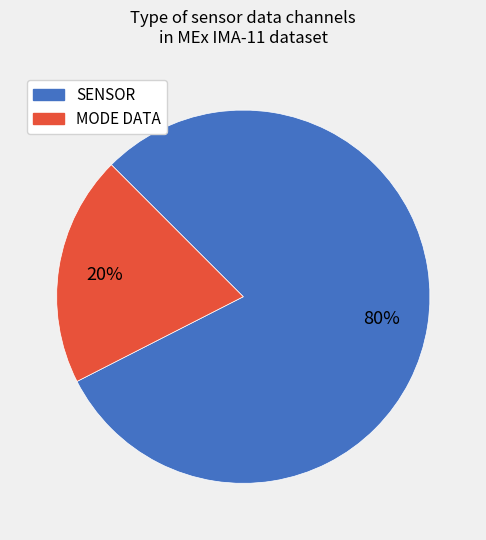

Is there a majority slice in this chart?

Yes